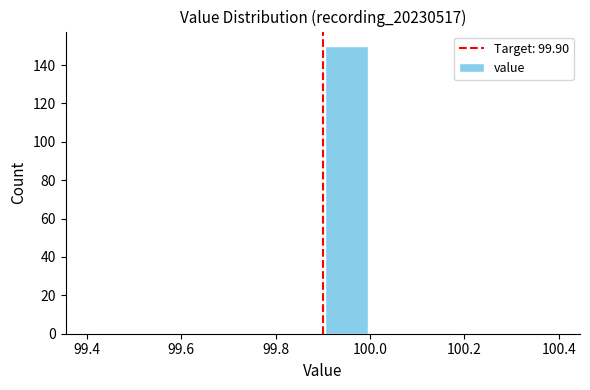

What is the height of the bar covering 99.9 to 100.0 on the x-axis? The values are not printed on the chart, so give them approximately, as read against the axis.

150